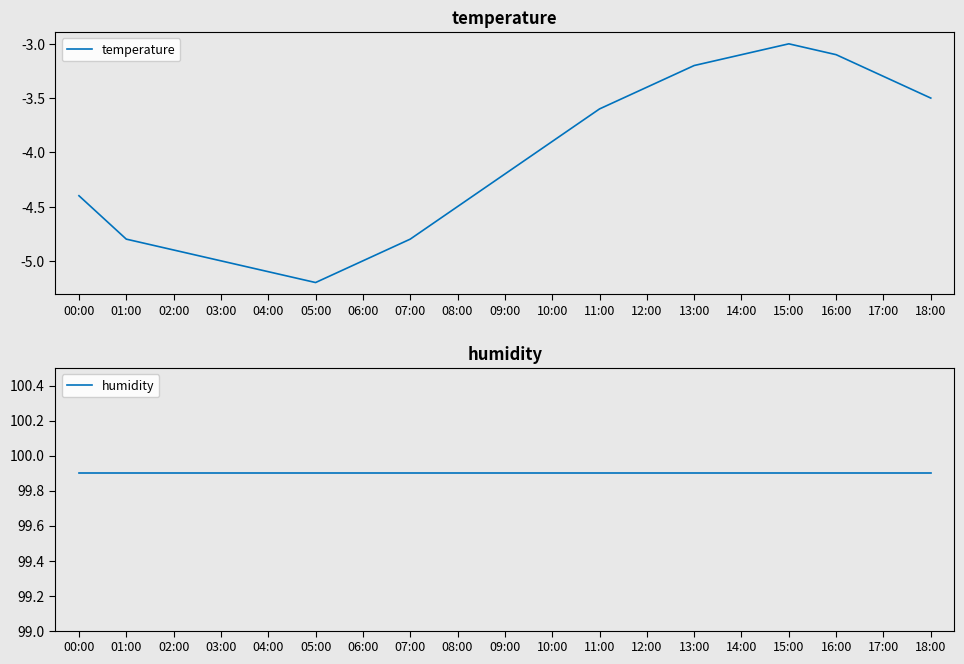

What is the total value across all series at 00:00?

95.5